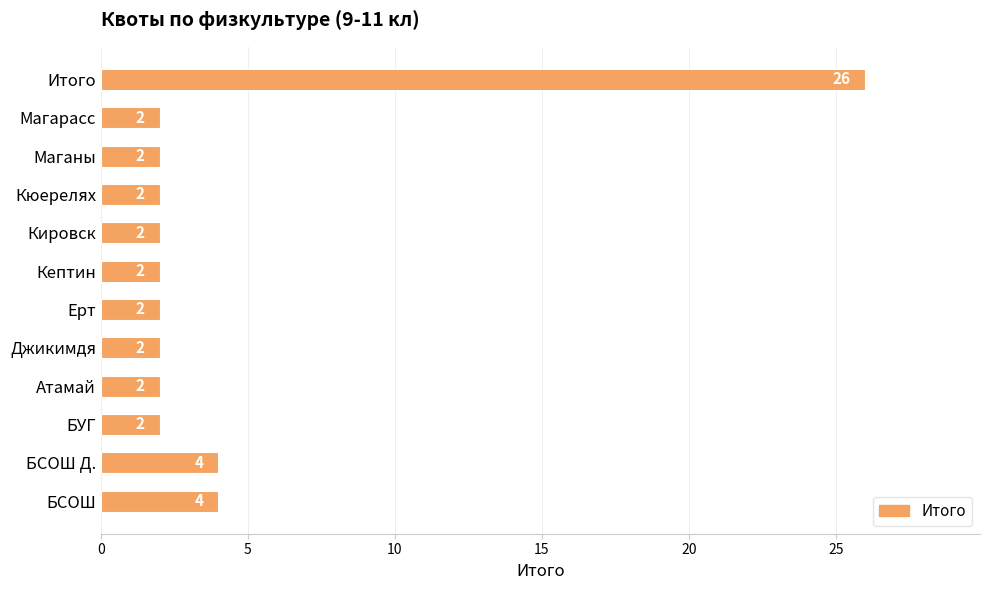

The chart shows a value of 1 at Магарасс. True or false?

False